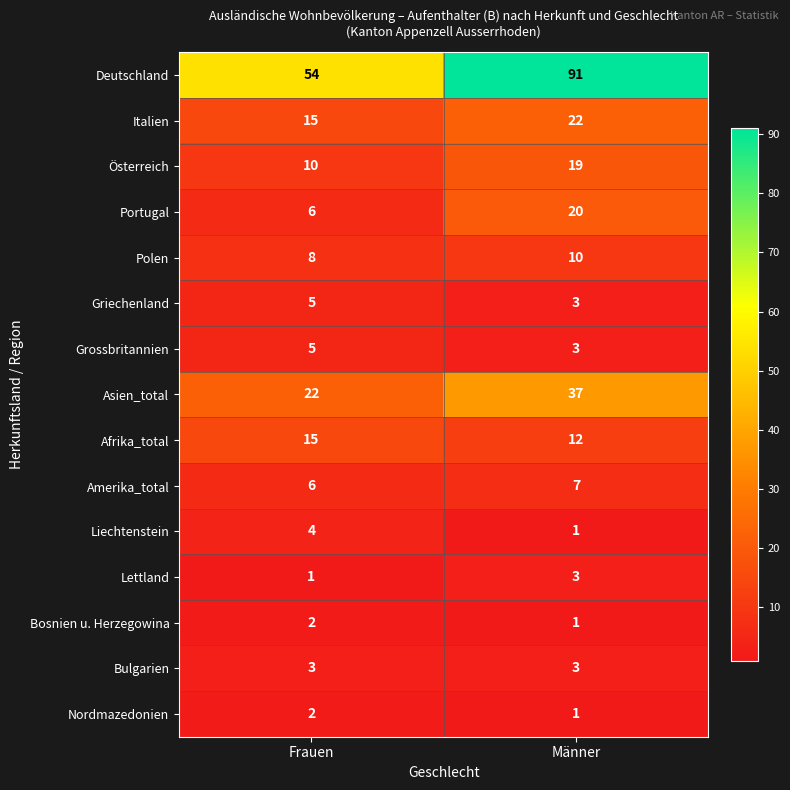

What is the difference between the maximum and minimum values in the Deutschland series?

37